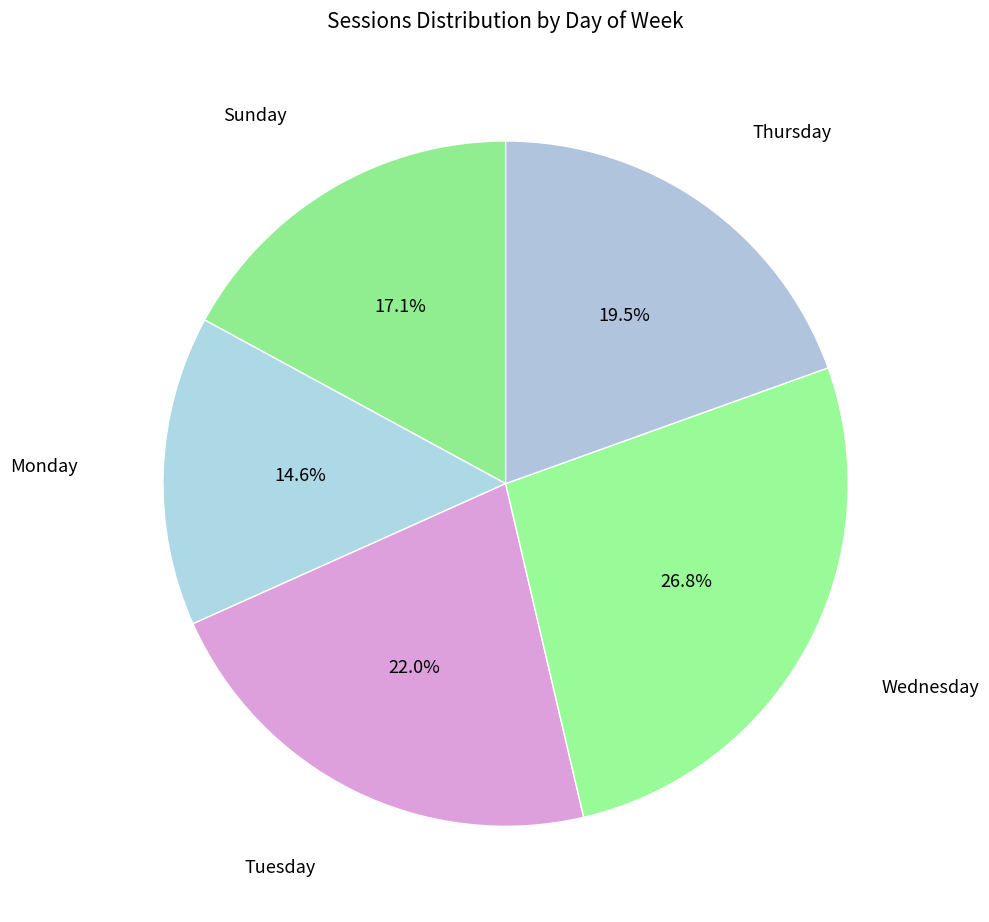

Is it true that Thursday is 30% of the pie?

False